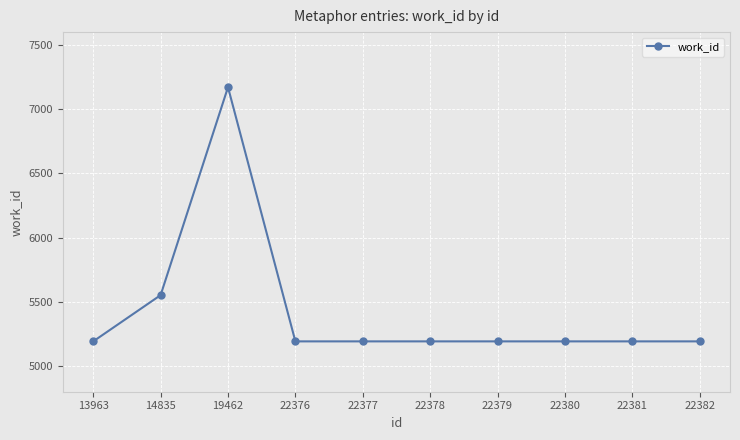

At which category does the chart reach its peak across all series?

19462